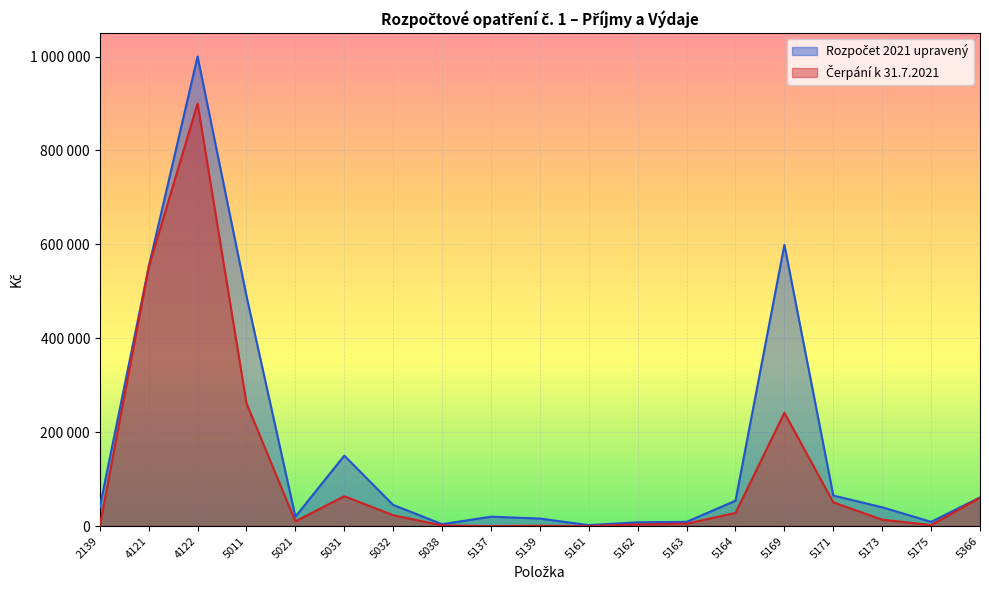

Count the number of categories in the chart.

19